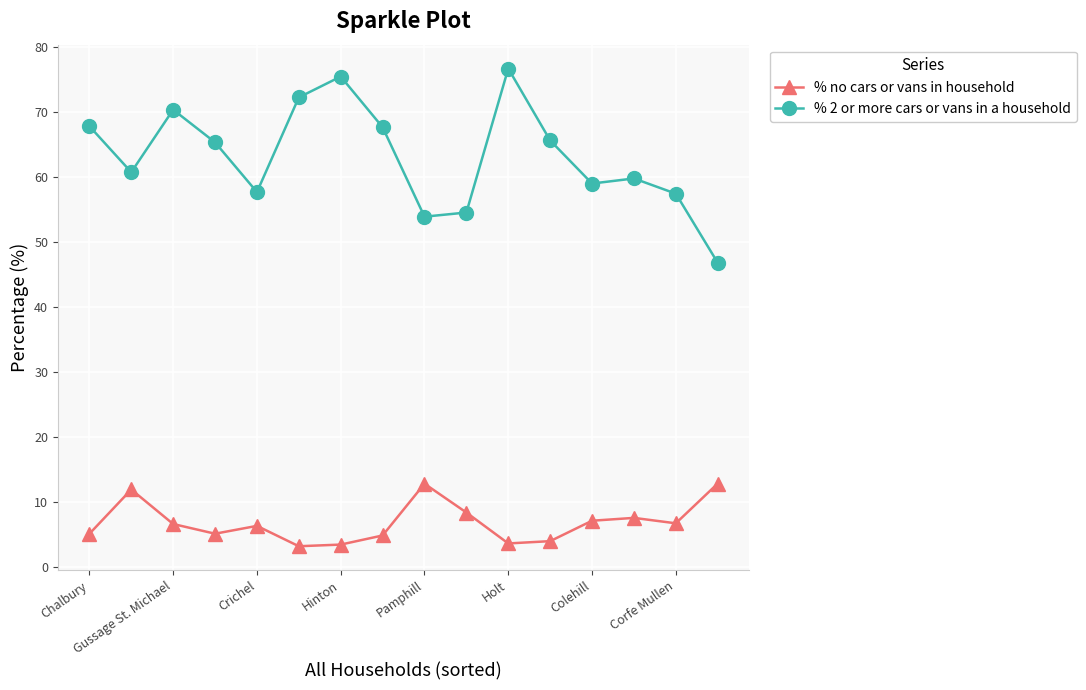

True or false: % 2 or more cars or vans in a household has more than 1 points higher than both neighbors.

True